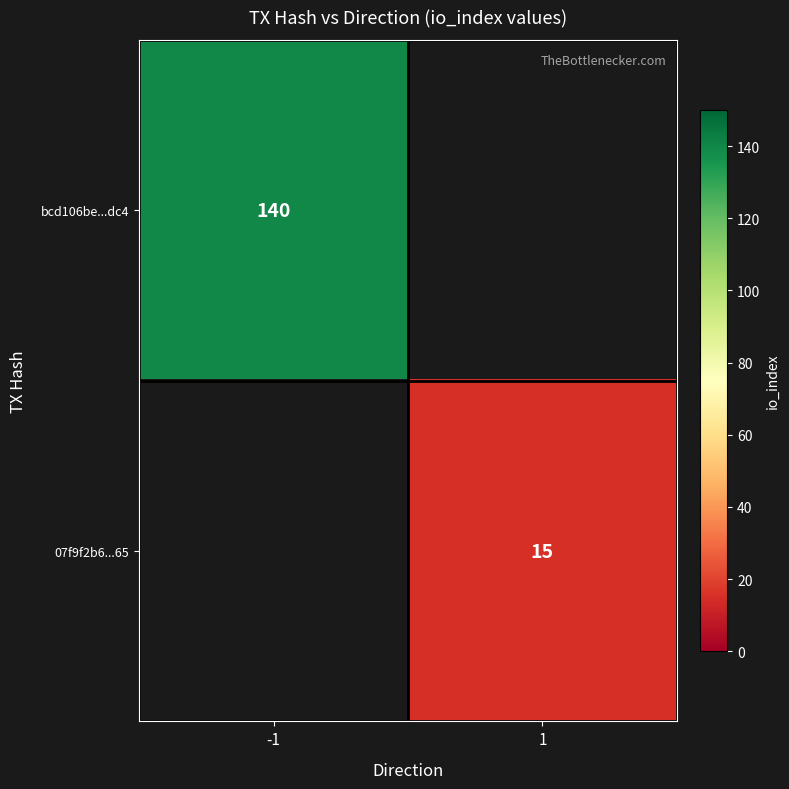

What is the greatest value displayed?

140.0